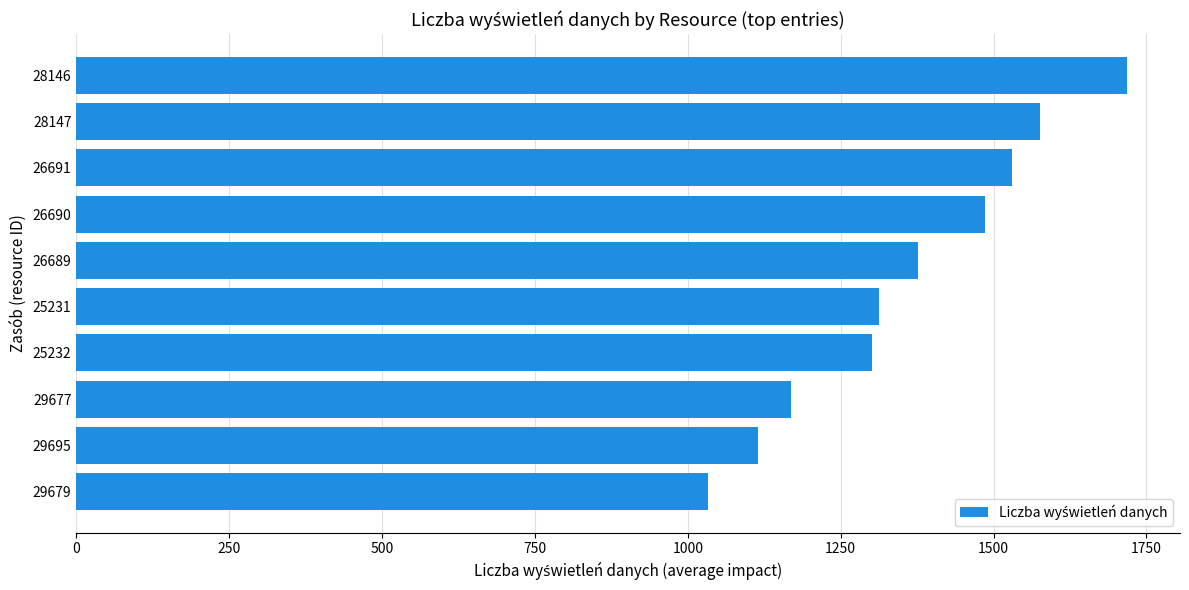

Is it true that the value at 29695 is 1671?

False